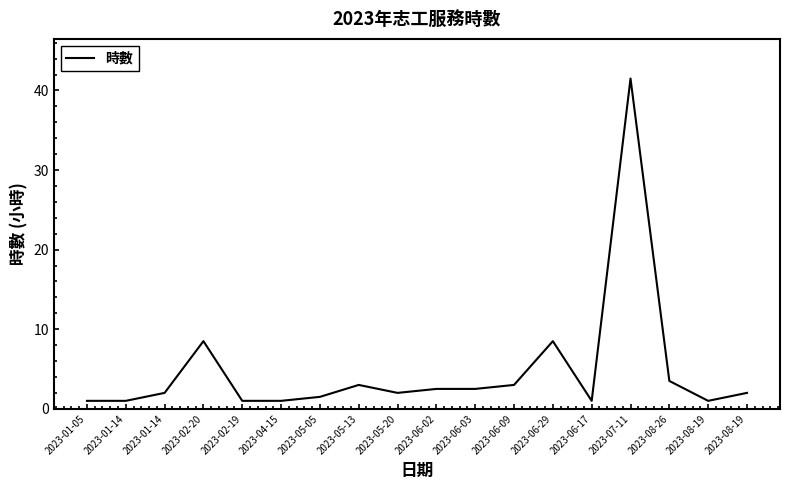

What is the difference between the values at 2023-05-05 and 2023-07-11?

40.0